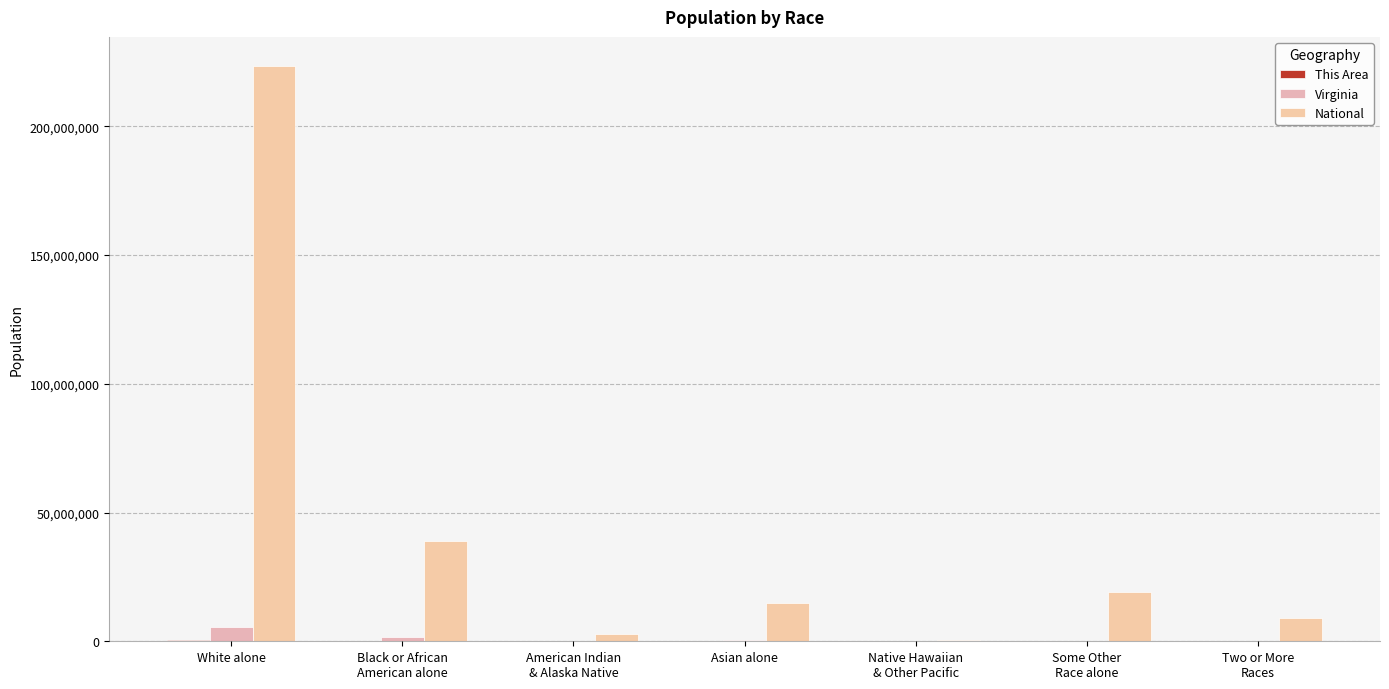

What is the total value across all series at Asian alone?

15124681